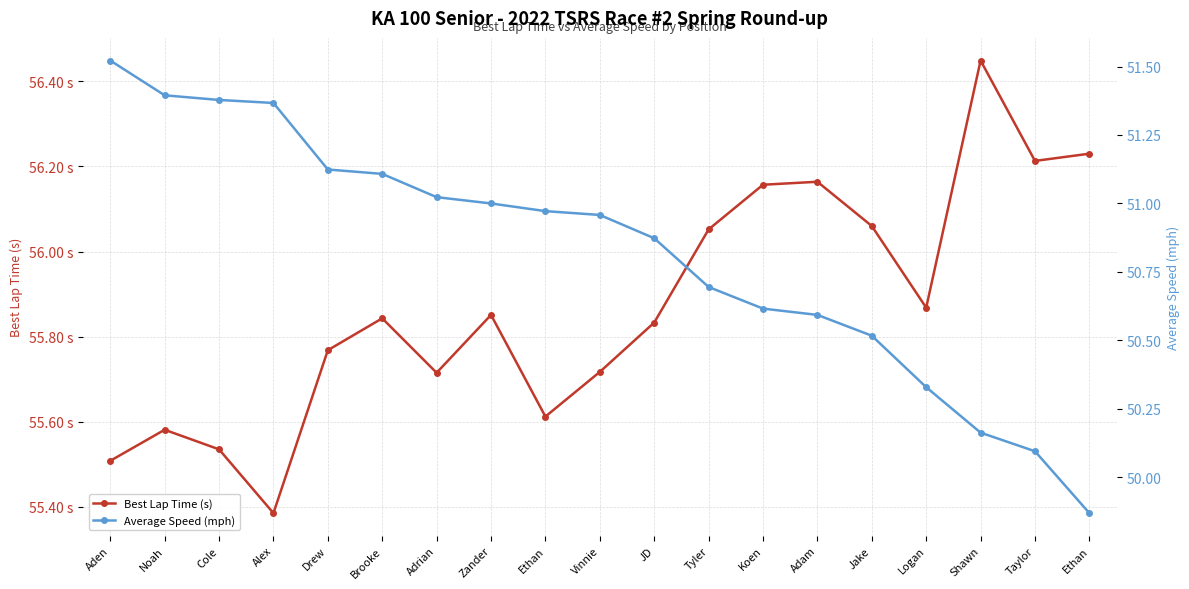

How many data points does each series have?

19